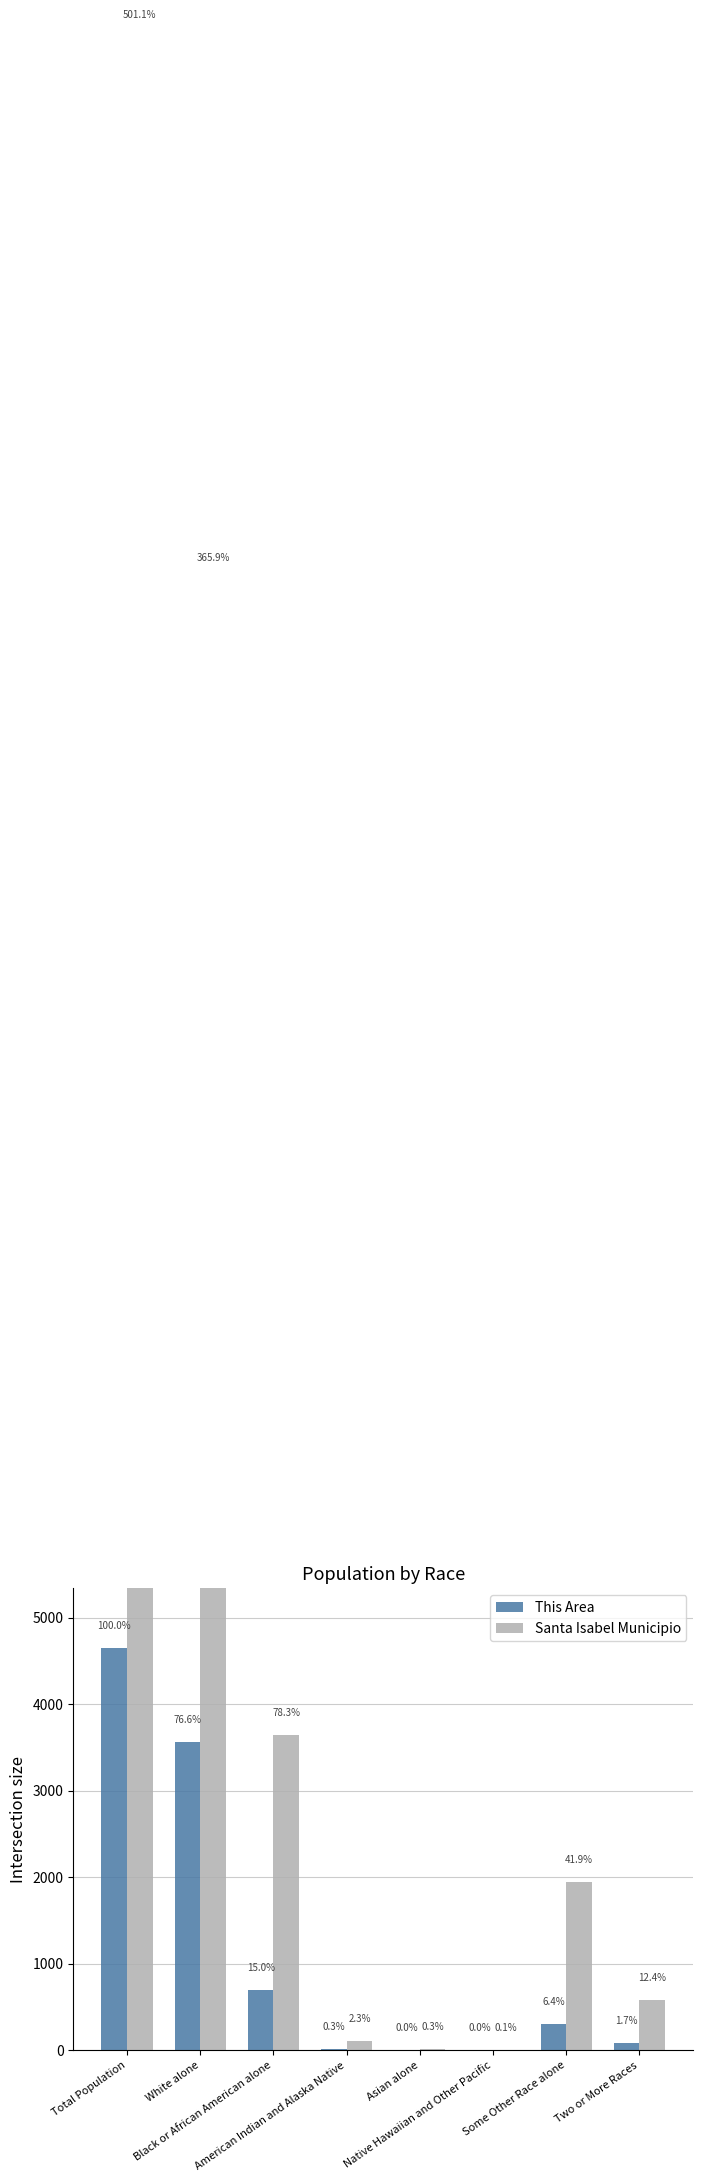

The value of Santa Isabel Municipio at Native Hawaiian and Other Pacific is 3. True or false?

True